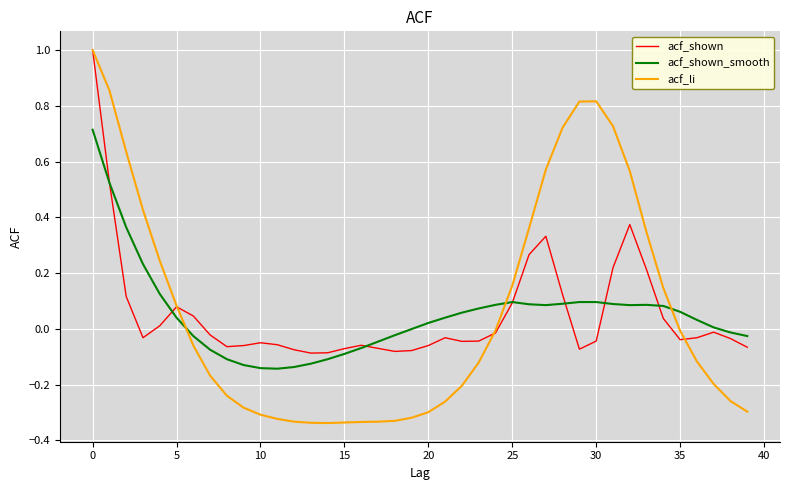

How many lines are shown in the chart?

3